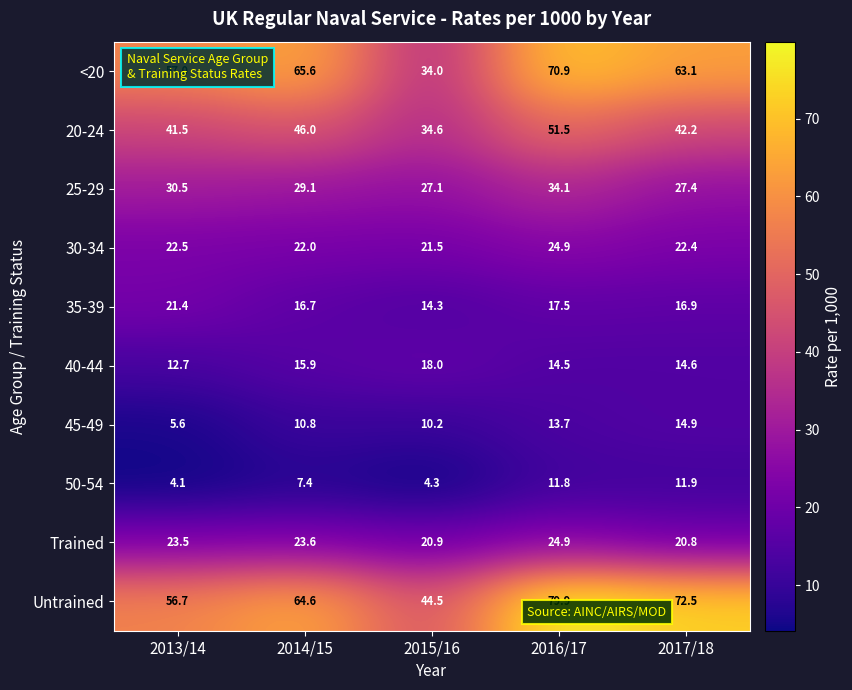

What is the total value across all series at 2014/15?

301.7